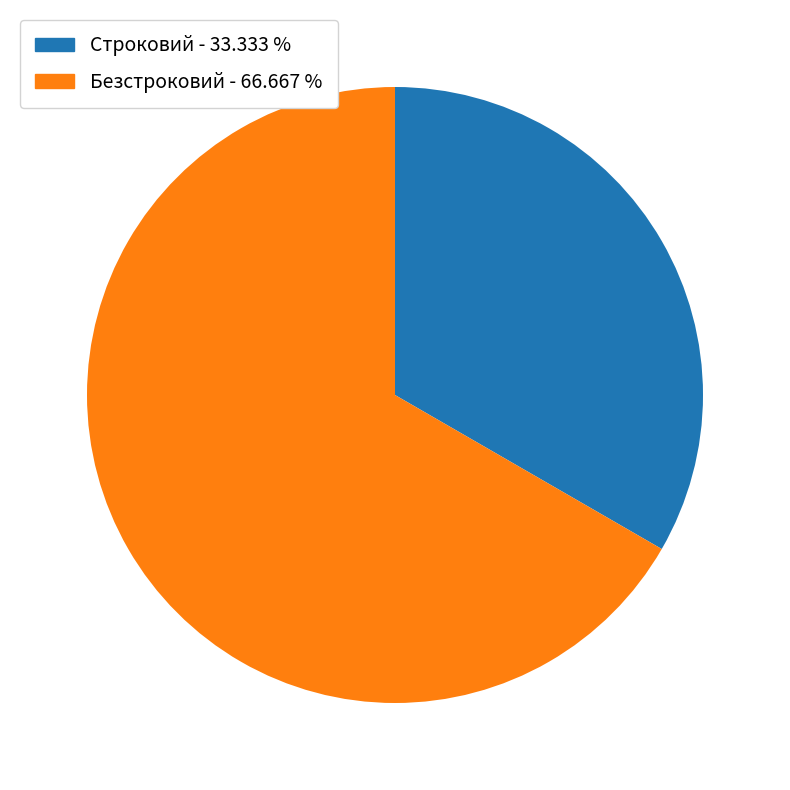

The Строковий slice represents 33% of the pie. True or false?

True